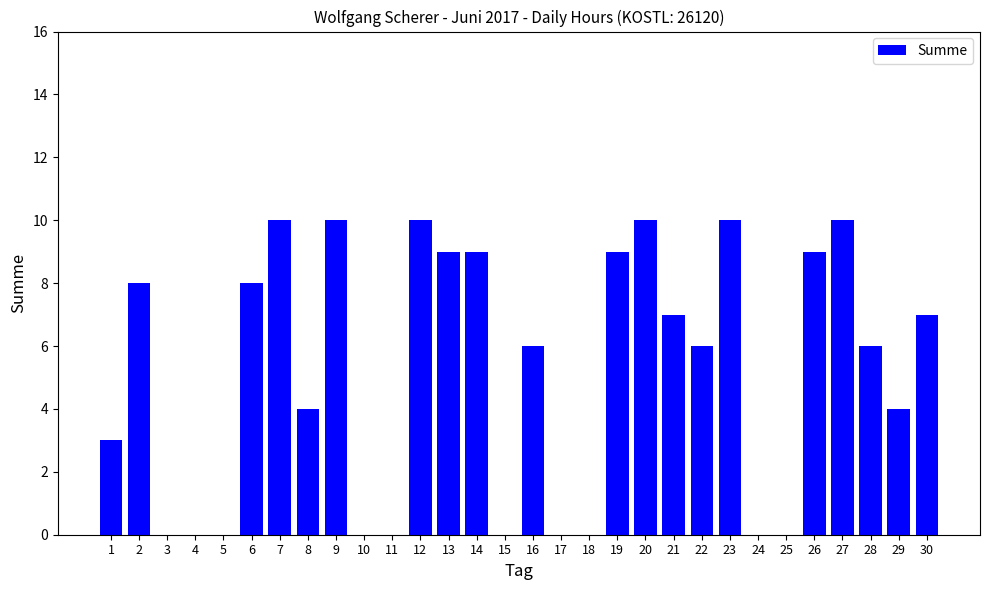

What is the sum of the values at 12 and 11?

10